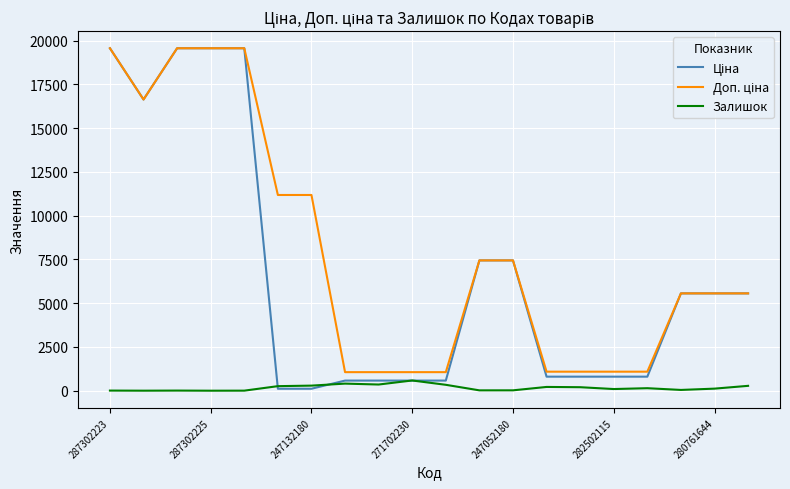

What is the sum of all Залишок values?

3381.0